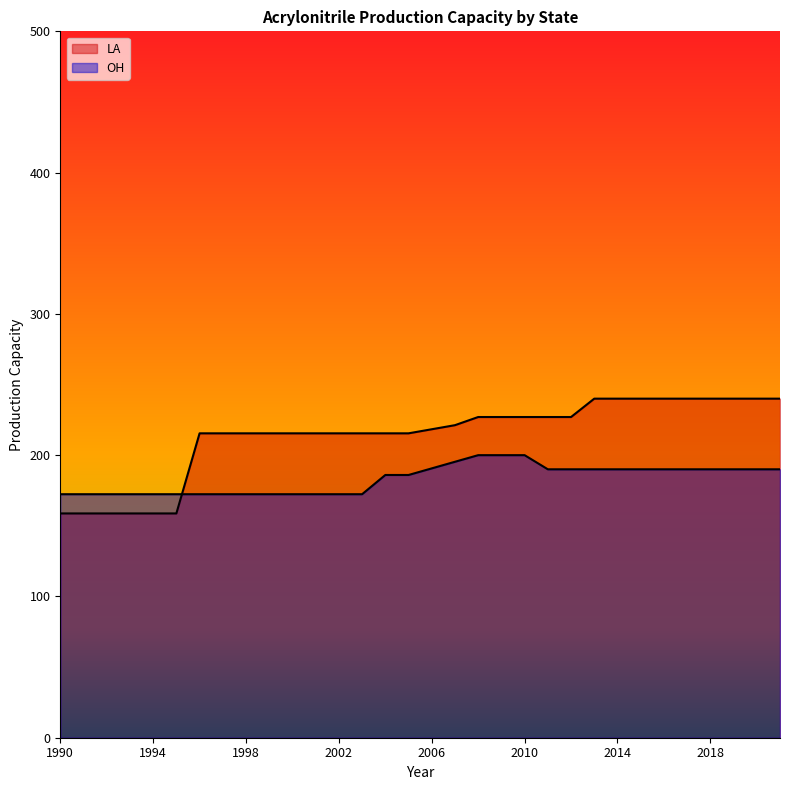

What is the approximate value of OH at 2003?

172.4